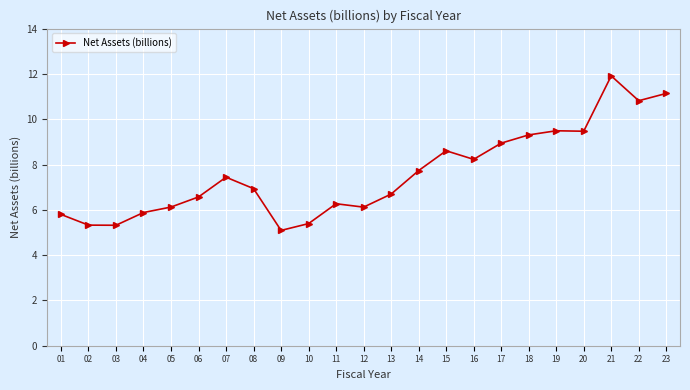

Which category has the highest value across all series?

21